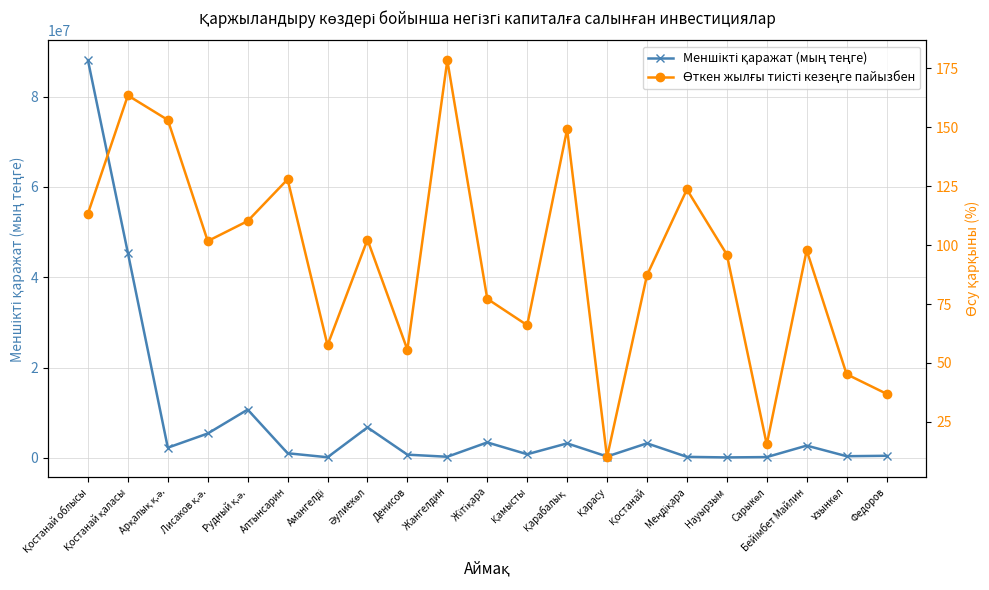

At which category is the sum across all series the highest?

Қостанай облысы